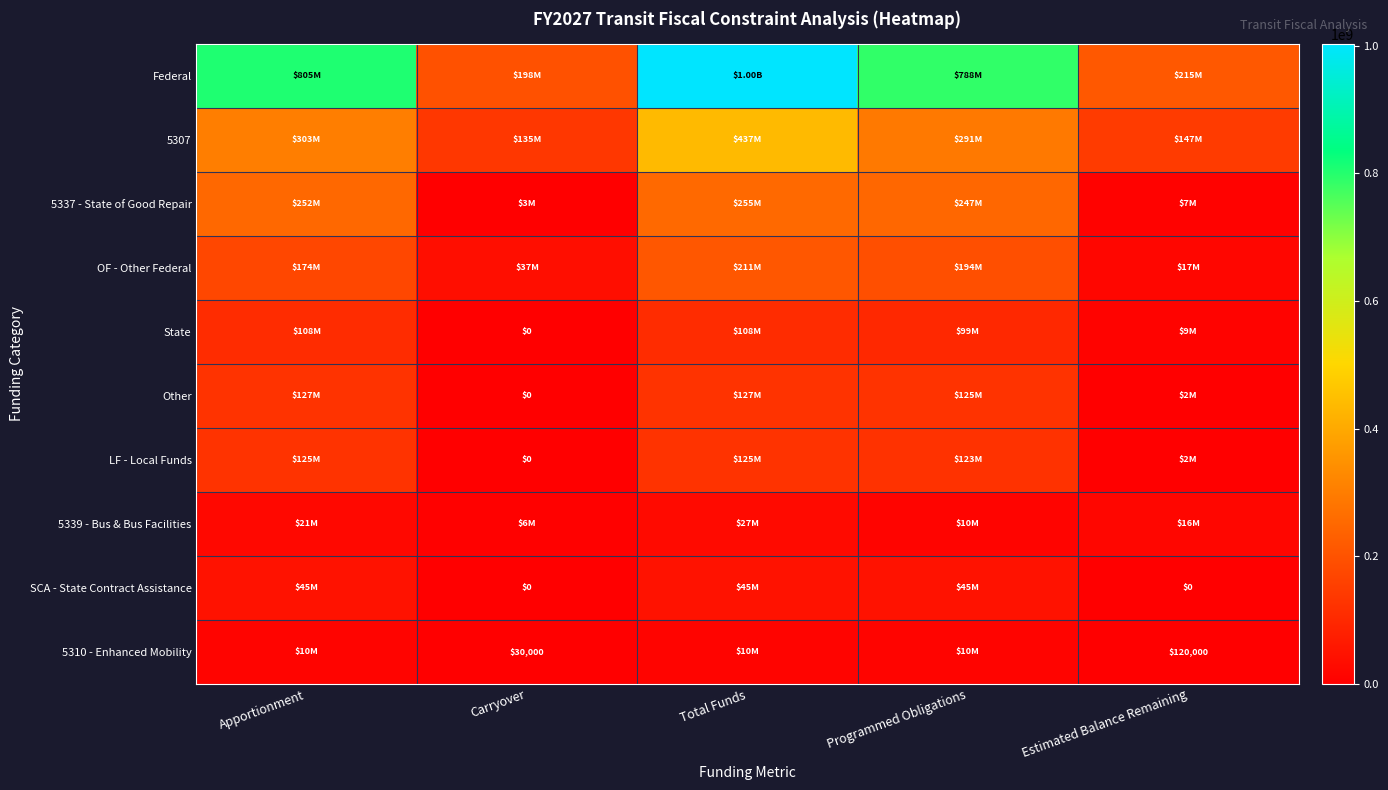

The value of 5339 - Bus & Bus Facilities at Apportionment is 20831136. True or false?

True